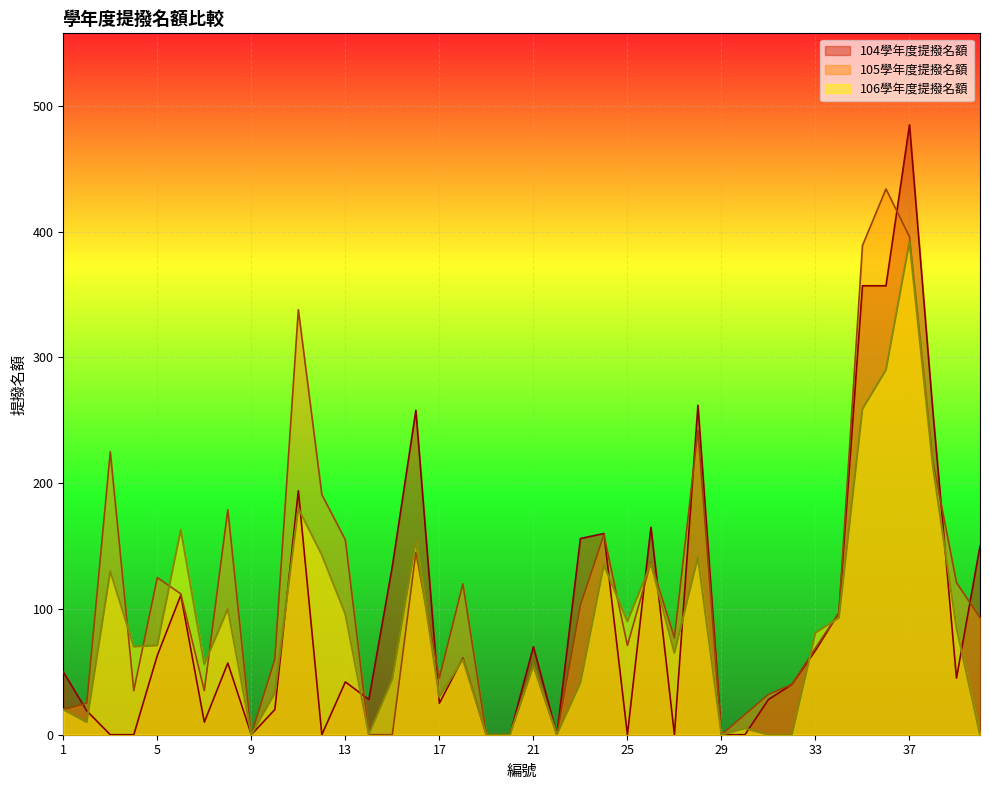

At which label does 104學年度提撥名額 first exceed 50?

5